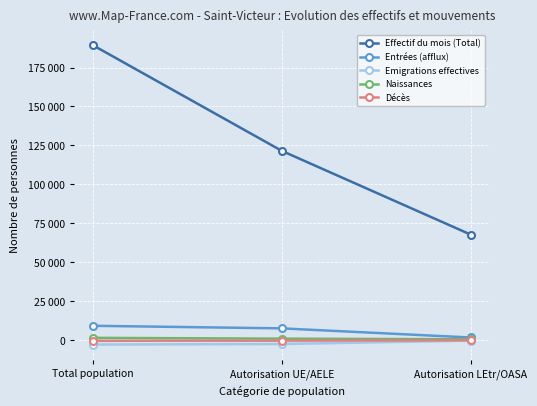

Reading right to left, extract all data points from this chart.

Effectif du mois (Total): Autorisation LEtr/OASA=67759	Autorisation UE/AELE=121473	Total population=189232
Entrées (afflux): Autorisation LEtr/OASA=1658	Autorisation UE/AELE=7516	Total population=9174
Emigrations effectives: Autorisation LEtr/OASA=-361	Autorisation UE/AELE=-2521	Total population=-2882
Naissances: Autorisation LEtr/OASA=531	Autorisation UE/AELE=907	Total population=1438
Décès: Autorisation LEtr/OASA=-110	Autorisation UE/AELE=-369	Total population=-479